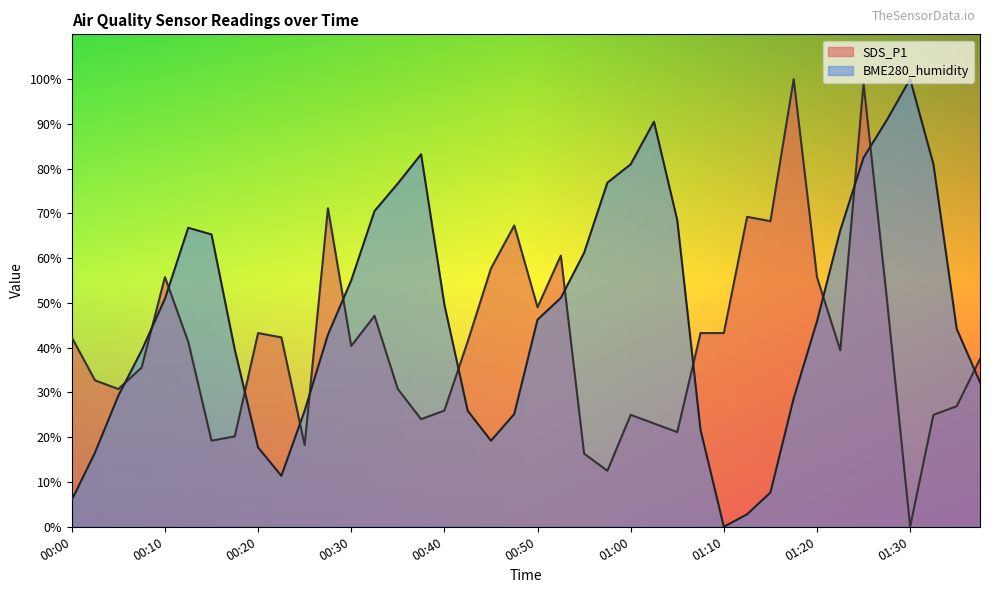

Does the chart display data point markers on the line(s)?

No